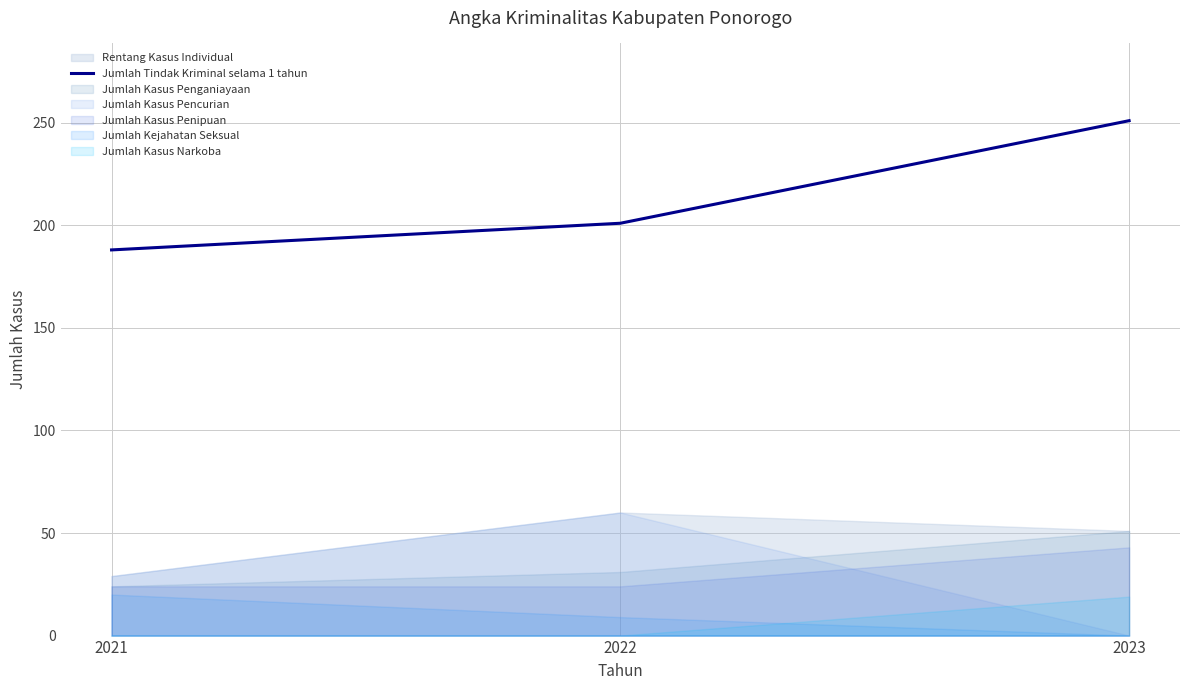

At which category does the chart reach its peak across all series?

2023